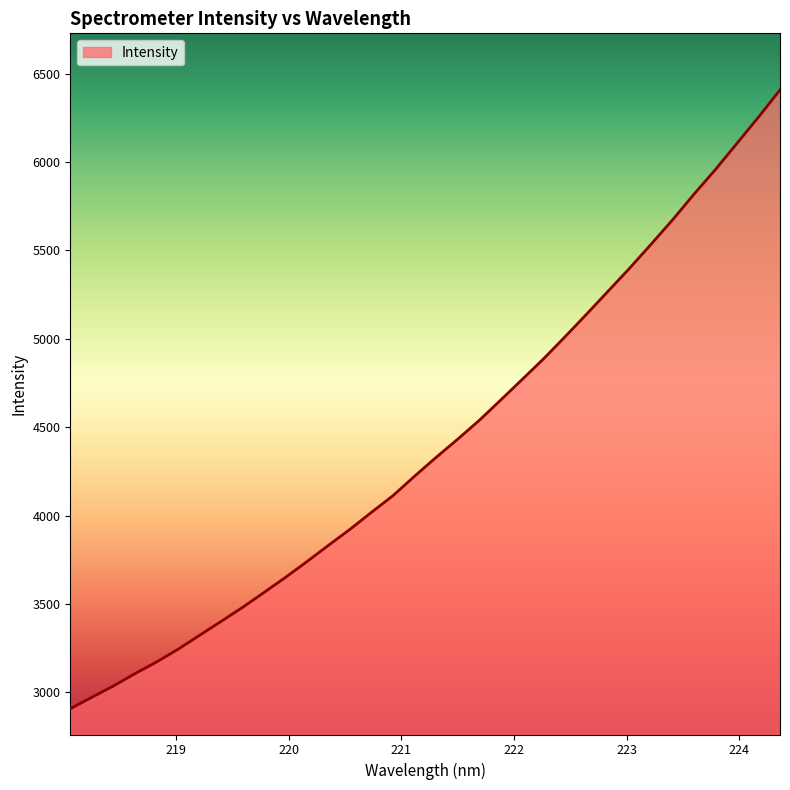

What is the maximum value shown in the chart?

6407.3